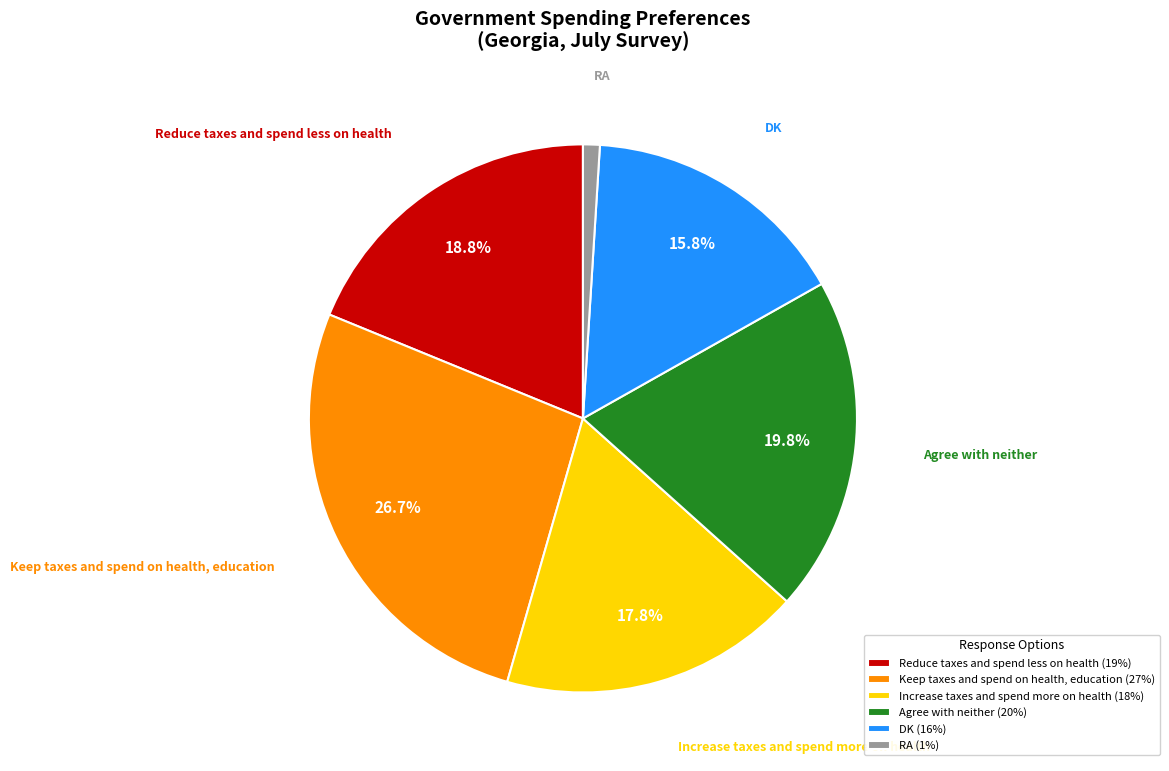

Rank the categories by value from highest to lowest.

Keep taxes and spend on health, education, Agree with neither, Reduce taxes and spend less on health, Increase taxes and spend more on health, DK, RA